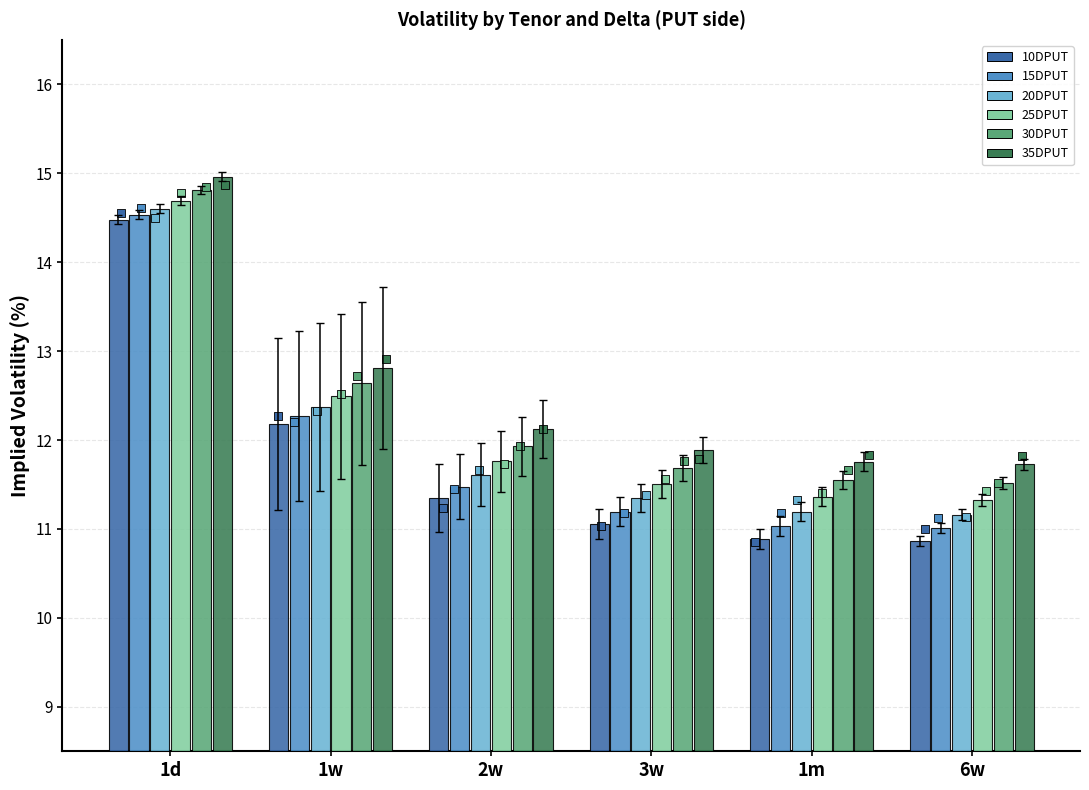

Which series has the largest total across all categories?

35DPUT